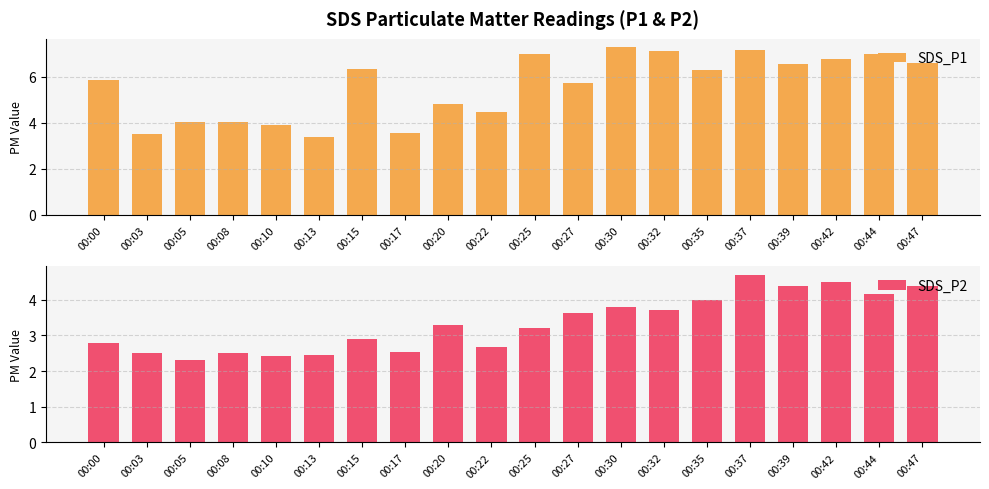

Rank the series at 00:20 from lowest to highest value.

SDS_P2, SDS_P1